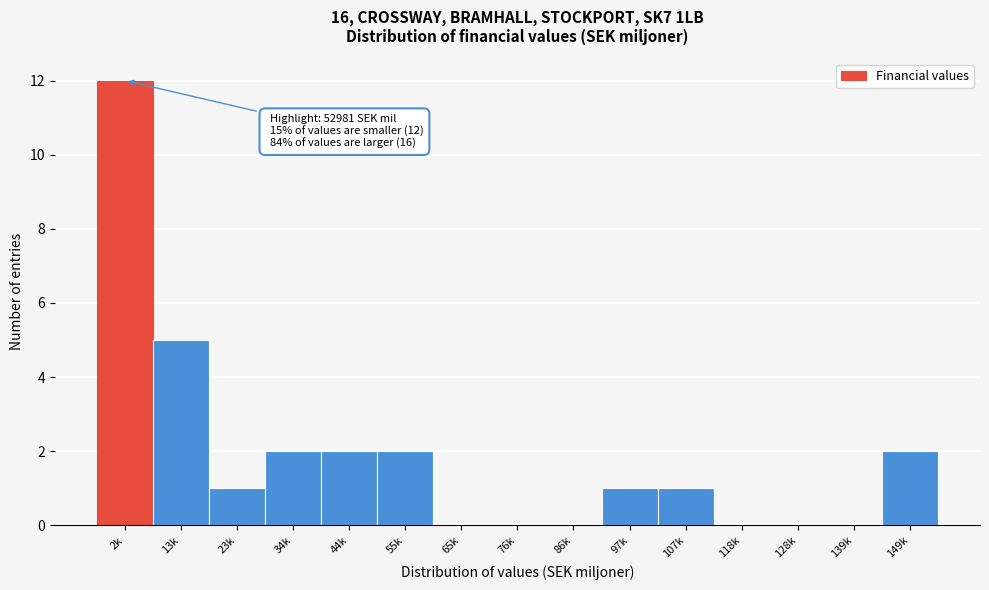

Reading left to right, list all the values displayed in this chart.

2k=12	13k=5	23k=1	34k=2	44k=2	55k=2	65k=0	76k=0	86k=0	97k=1	107k=1	118k=0	128k=0	139k=0	149k=2